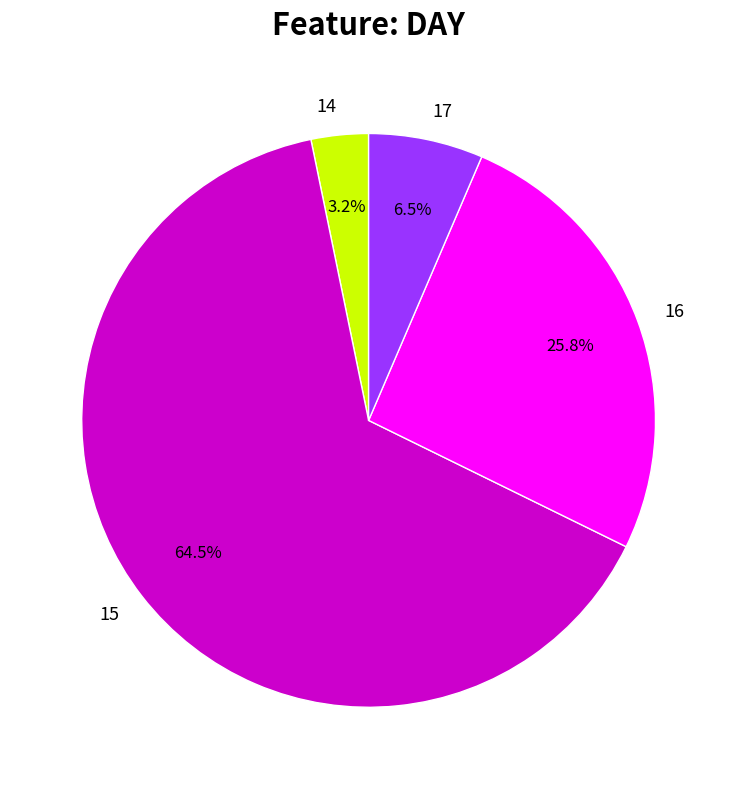

Does 15 represent more than half of the total?

Yes